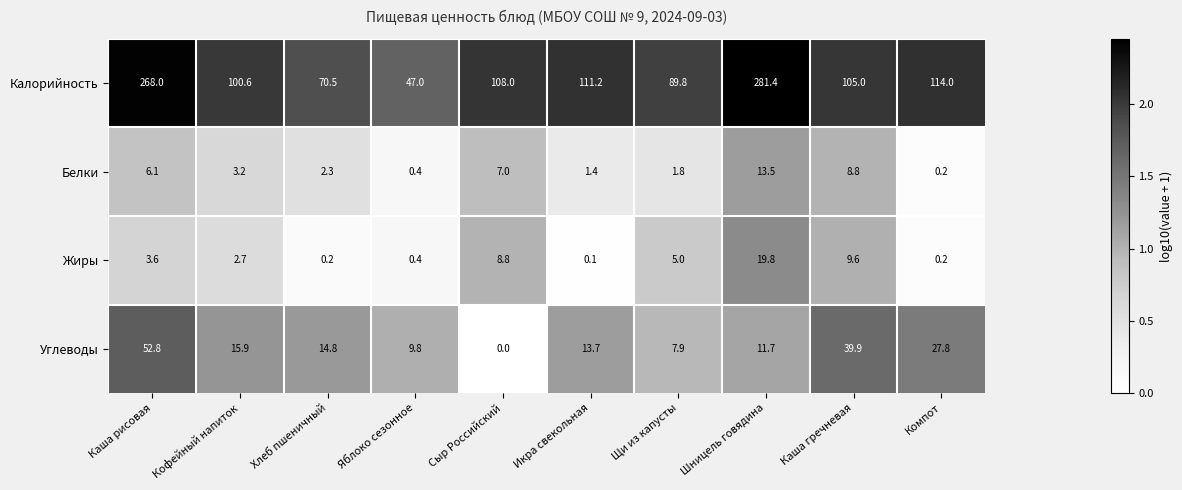

What is the total value across all series at Компот?

142.2